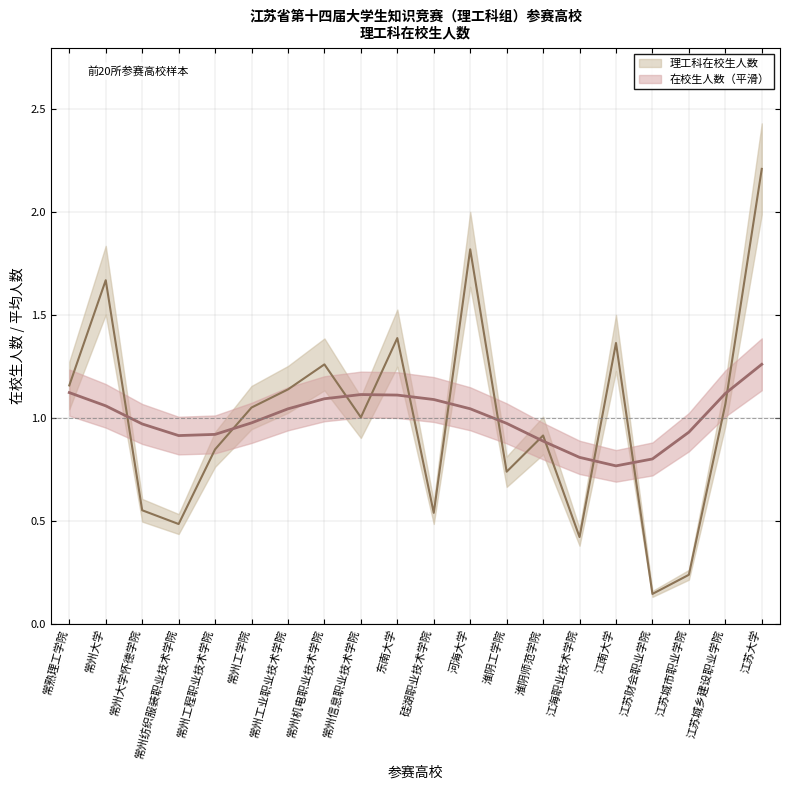

What is the sum of all values?

20.0